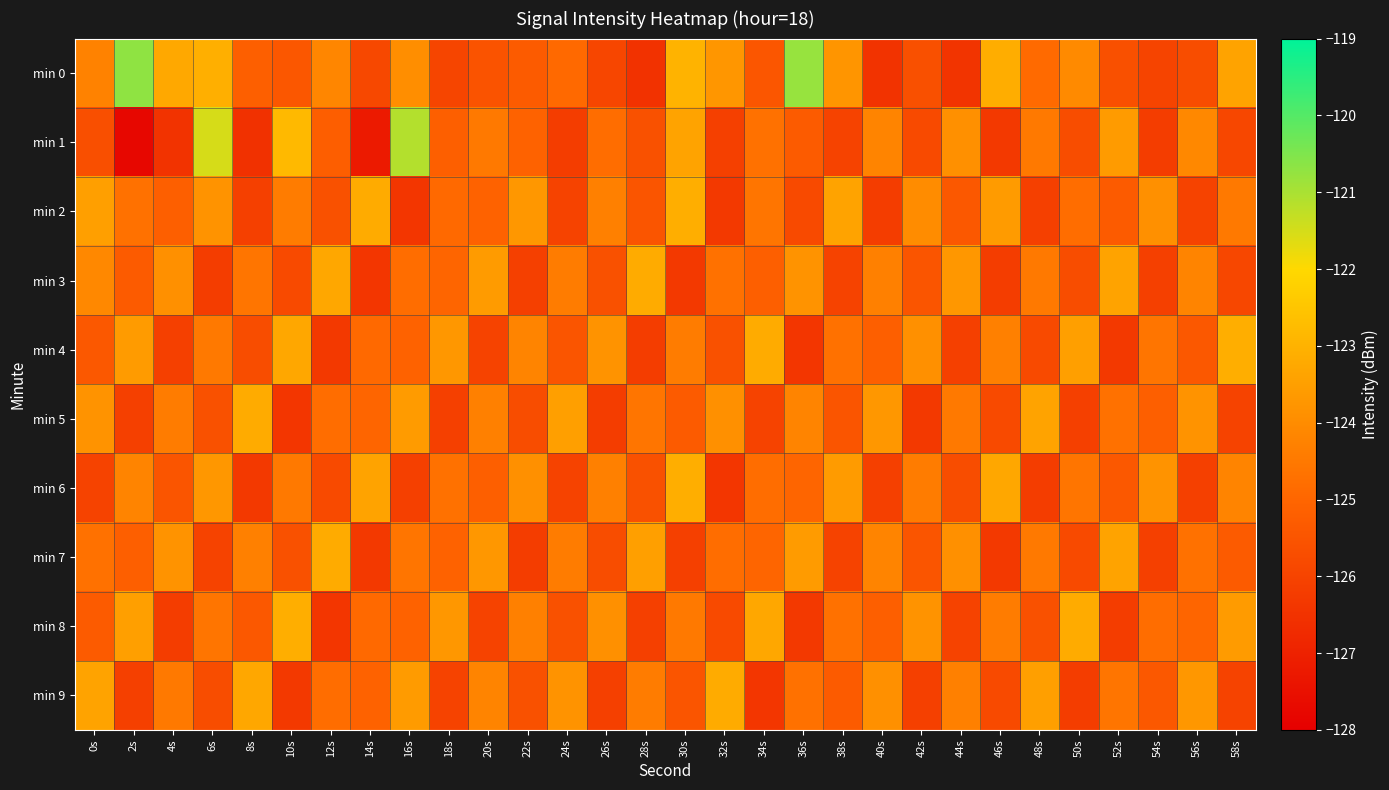

Rank the series by their maximum value, from lowest to highest.

min 3, min 5, min 7, min 9, min 2, min 4, min 6, min 8, min 1, min 0